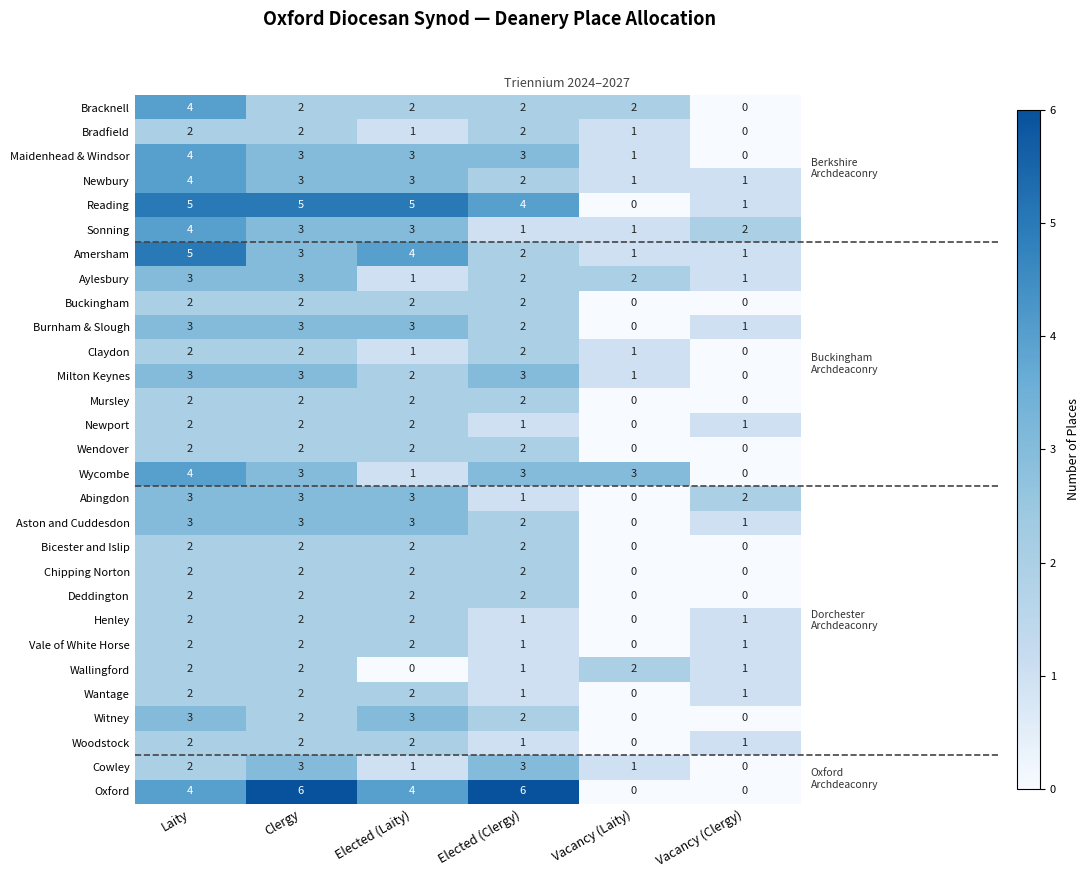

What is the spread (max minus min) of values at Laity?

3